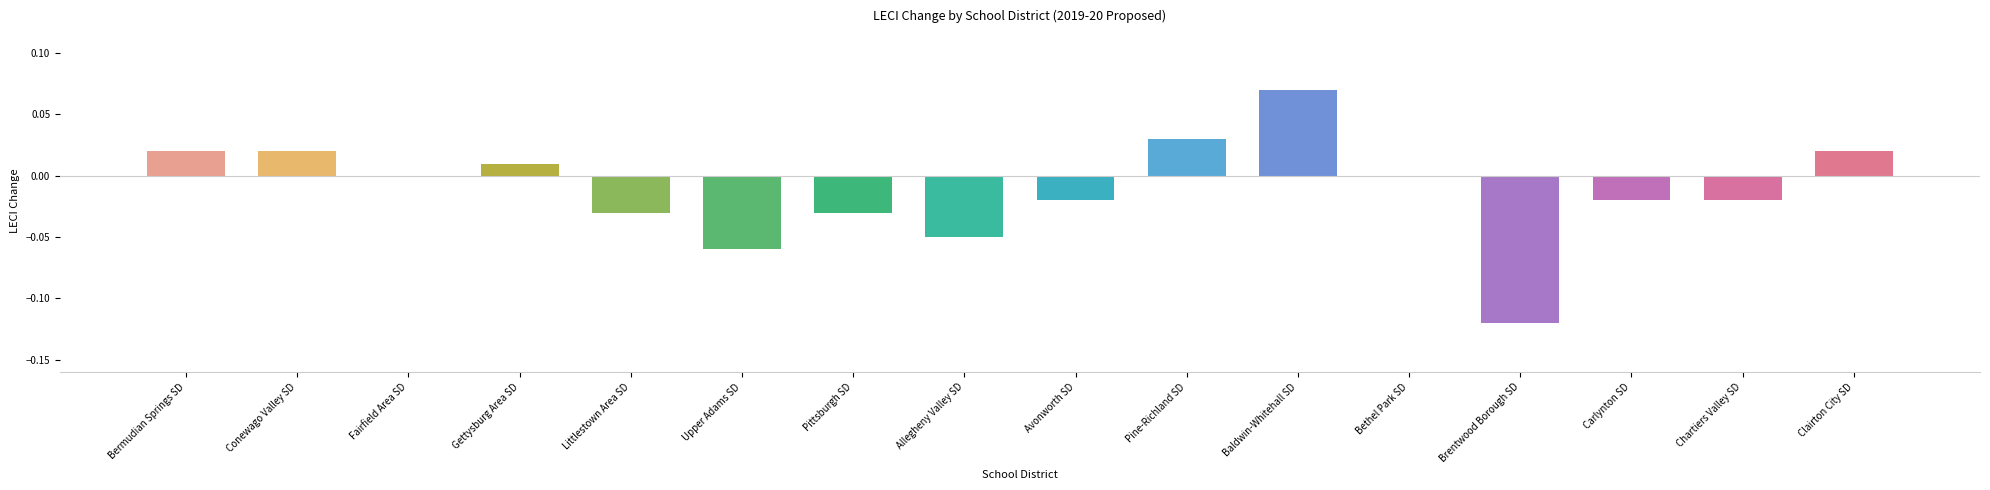

At which label does the data first exceed 0?

Bermudian Springs SD